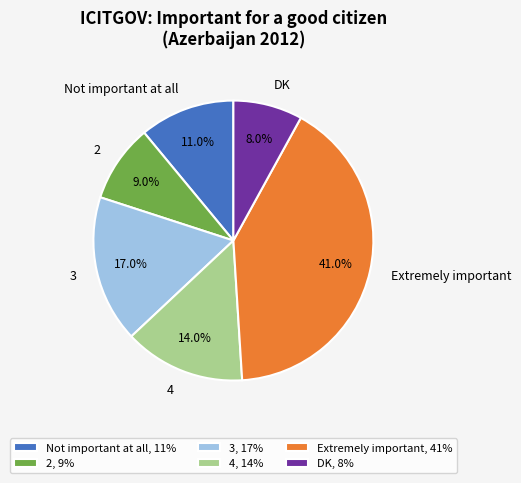

To the nearest percent, what portion does Extremely important represent?

41%